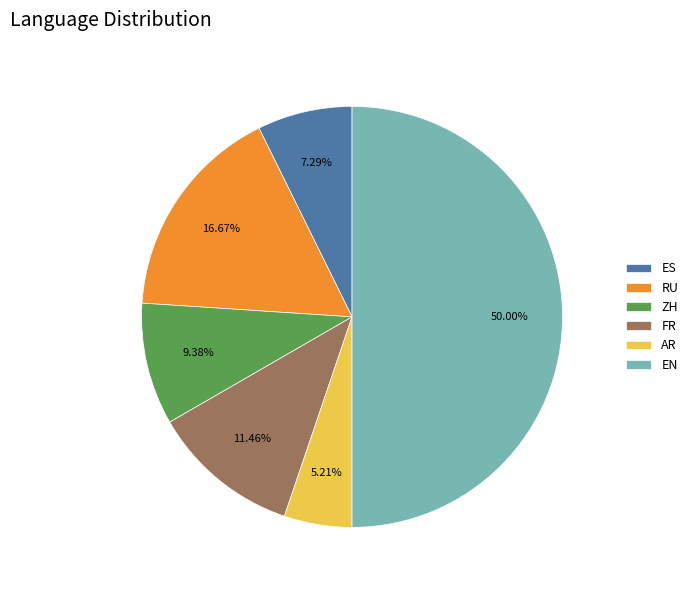

To the nearest percent, what is the difference between the RU and ZH slice percentages?

7%